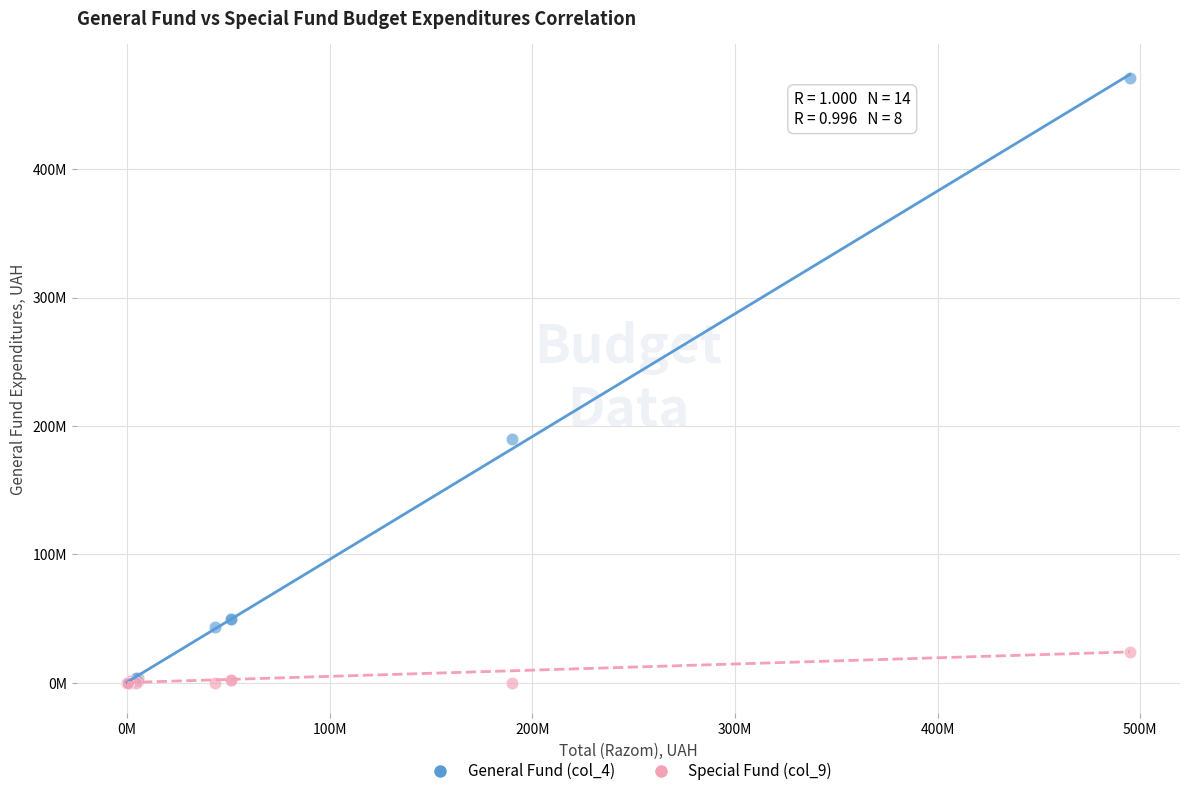

Which series has the widest spread of Y values?

General Fund (col_4)